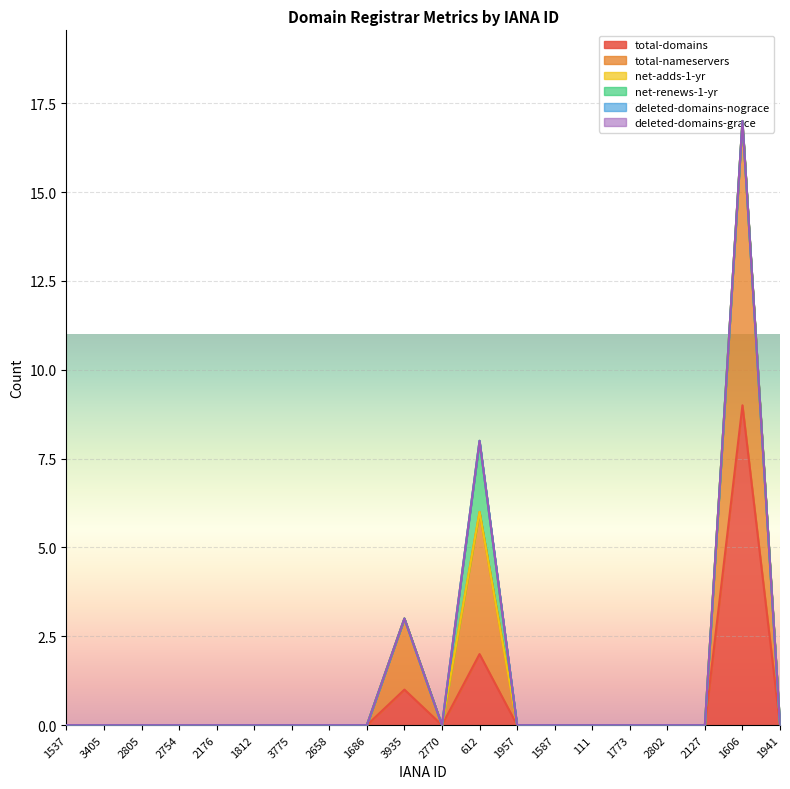

Does the chart display data point markers on the line(s)?

No